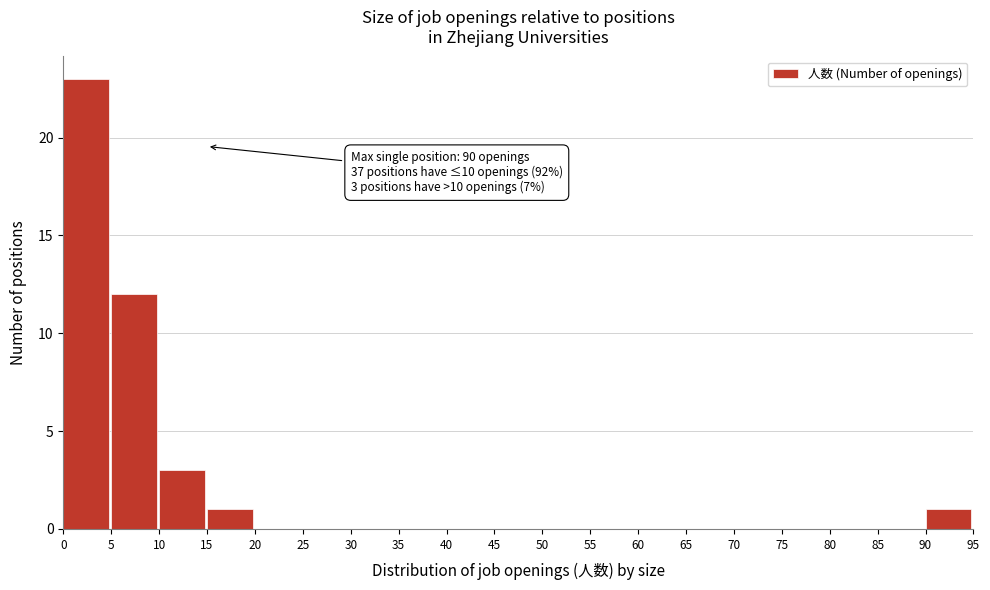

Which range on the x-axis has the tallest bar?

0 to 5